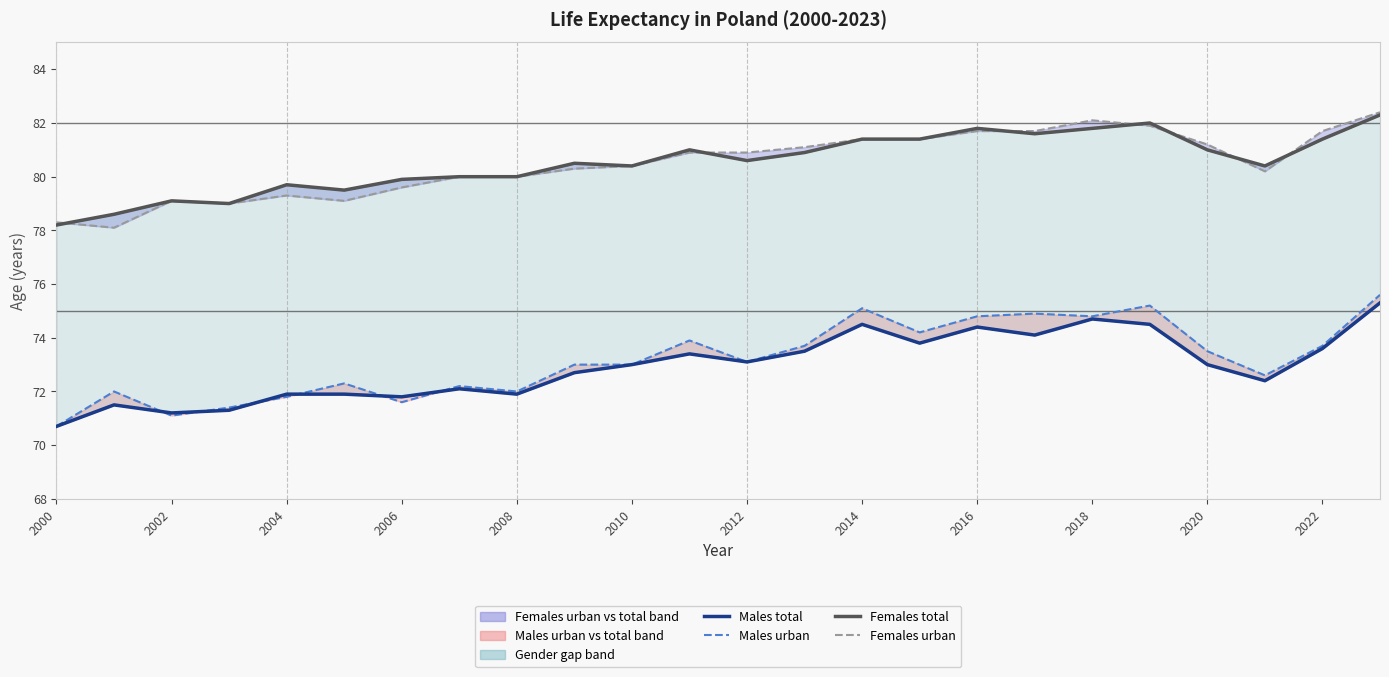

In Males total, how many points are higher than both neighbors (excluding endpoints)?

6